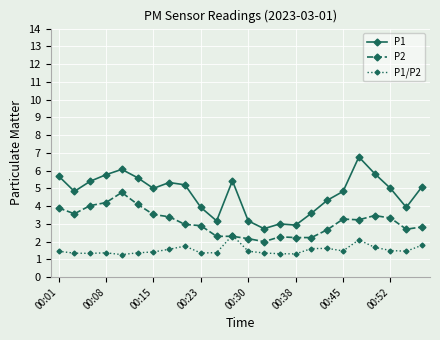

Which series has the largest range (max minus min)?

P1